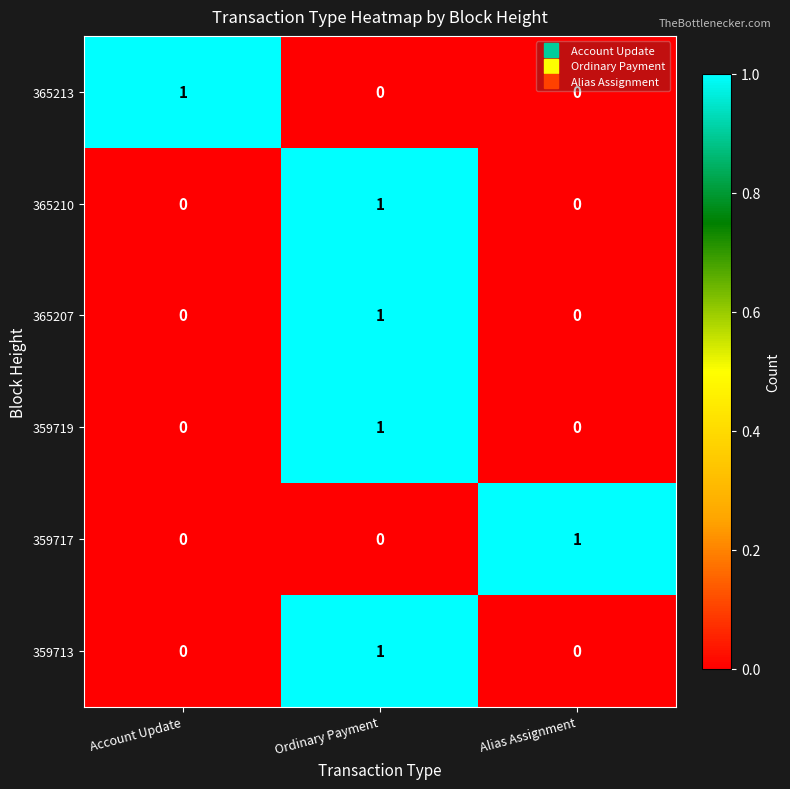

Count the number of categories in the chart.

3